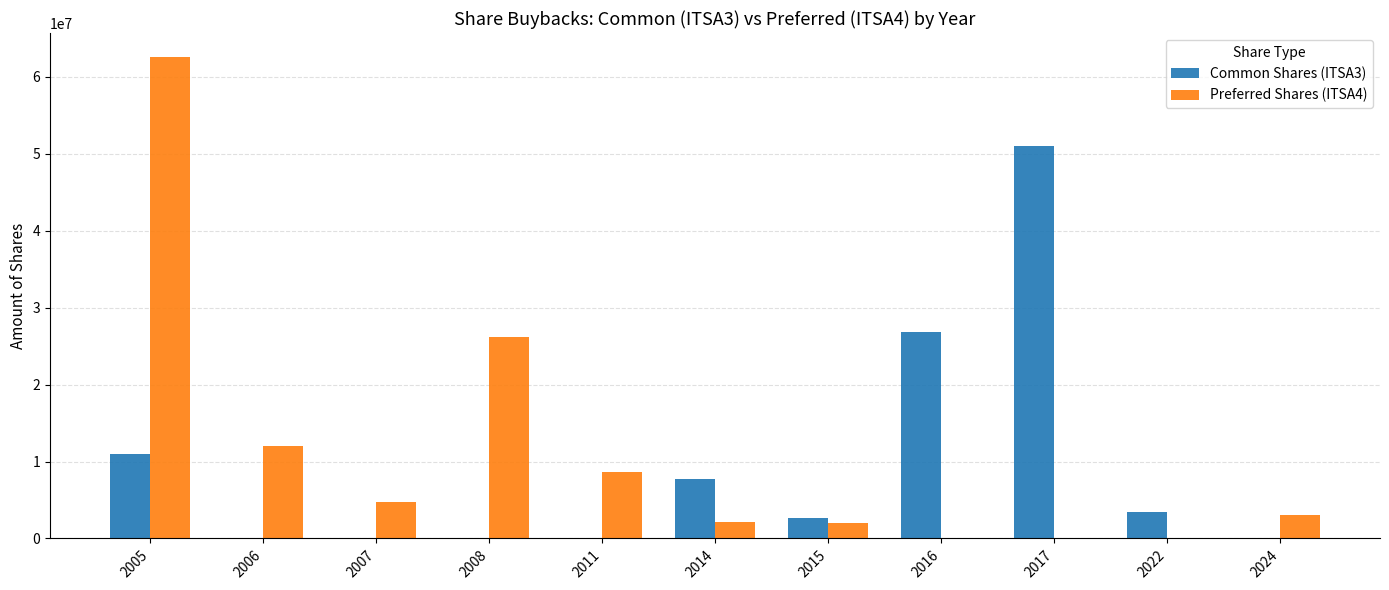

Which series changed the most between 2015 and 2017?

Common Shares (ITSA3)